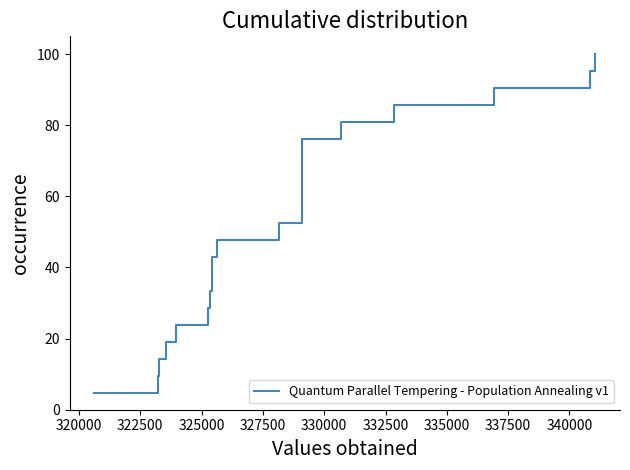

True or false: the data has more than 2 interior local peaks.

False